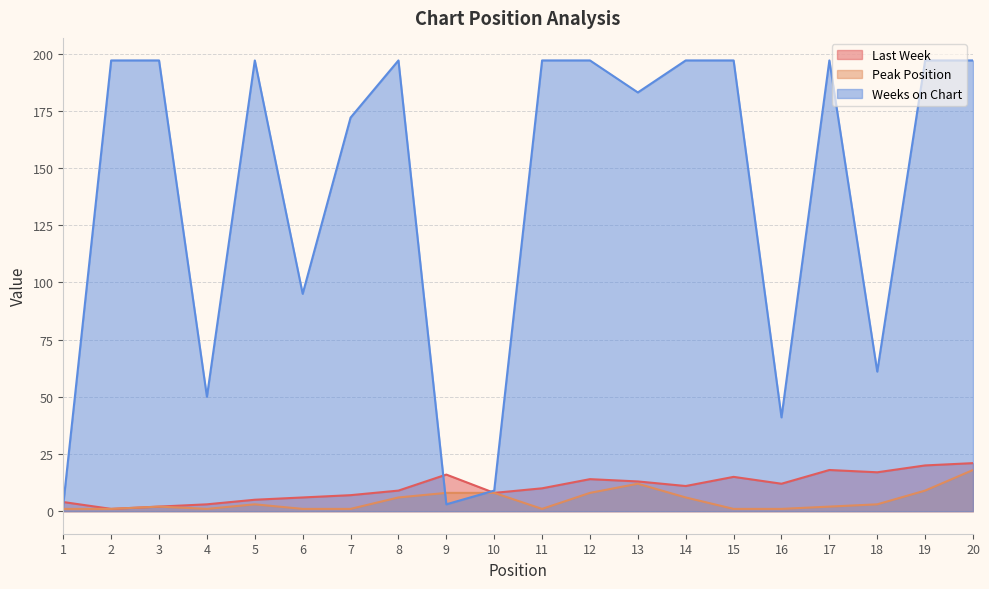

Reading left to right, extract all data points from this chart.

Last Week: 1=4	2=1	3=2	4=3	5=5	6=6	7=7	8=9	9=16	10=8	11=10	12=14	13=13	14=11	15=15	16=12	17=18	18=17	19=20	20=21
Peak Position: 1=1	2=1	3=2	4=1	5=3	6=1	7=1	8=6	9=8	10=8	11=1	12=8	13=12	14=6	15=1	16=1	17=2	18=3	19=9	20=18
Weeks on Chart: 1=3	2=197	3=197	4=50	5=197	6=95	7=172	8=197	9=3	10=9	11=197	12=197	13=183	14=197	15=197	16=41	17=197	18=61	19=197	20=197